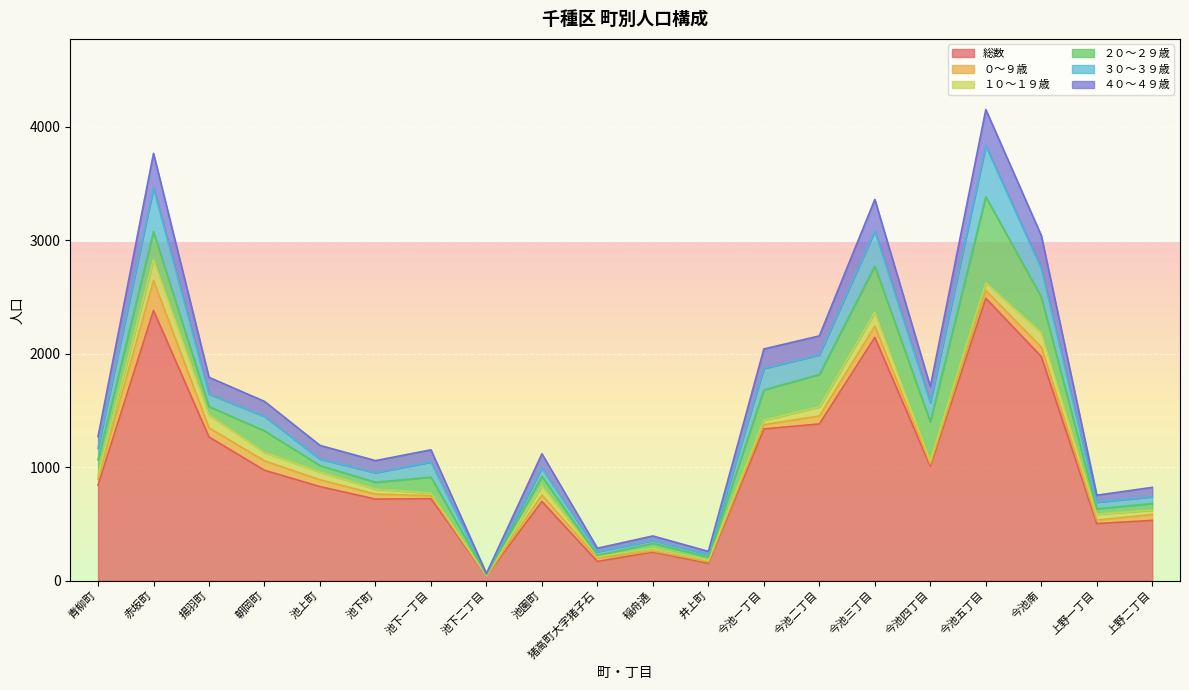

How many values in the 総数 series are below 841?

10